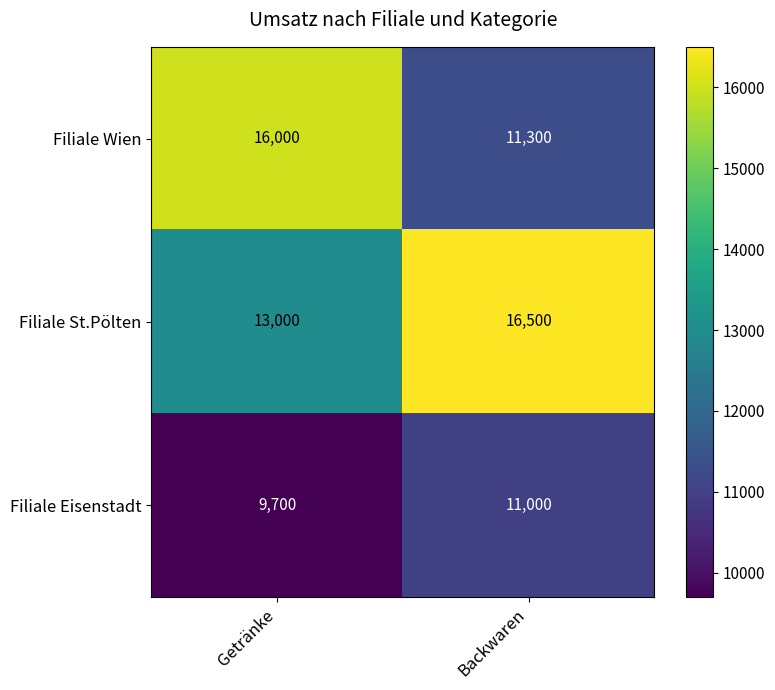

Where is Filiale Eisenstadt nearest to the value 10350?

Getränke